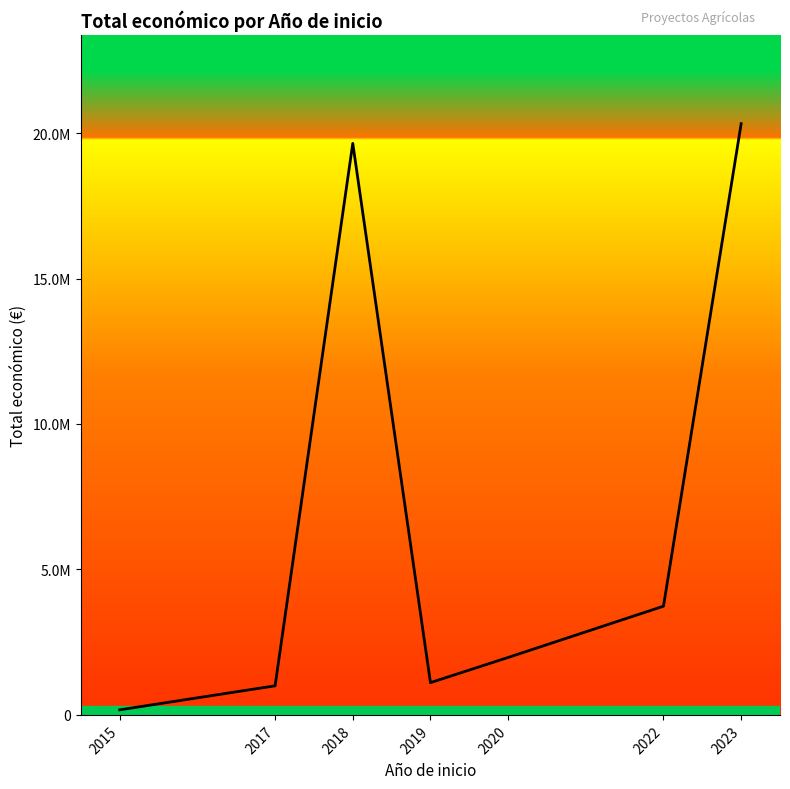

Which category has the highest value across all series?

2023